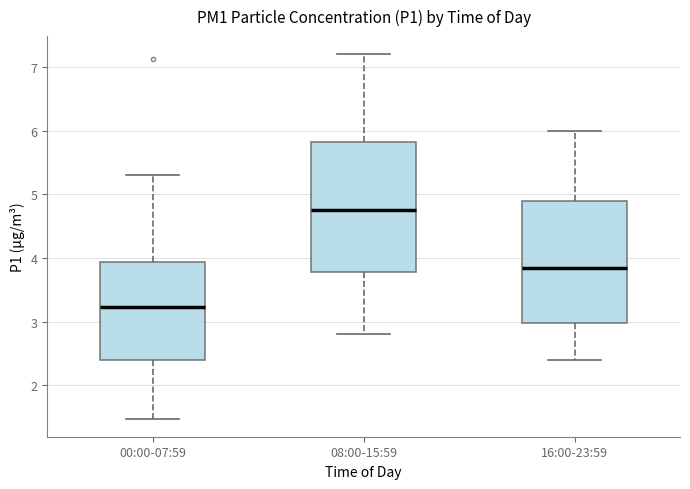

Reading left to right, read every box against the y-axis: the position of its median line, the range the box covers, and the ends of its whiskers. The values are not printed on the chart, so give them approximately, as read against the axis.

00:00-07:59: median 3.2, box 2.4 to 3.9, whiskers 1.5 to 5.3
08:00-15:59: median 4.8, box 3.8 to 5.8, whiskers 2.8 to 7.2
16:00-23:59: median 3.9, box 3.0 to 4.9, whiskers 2.4 to 6.0